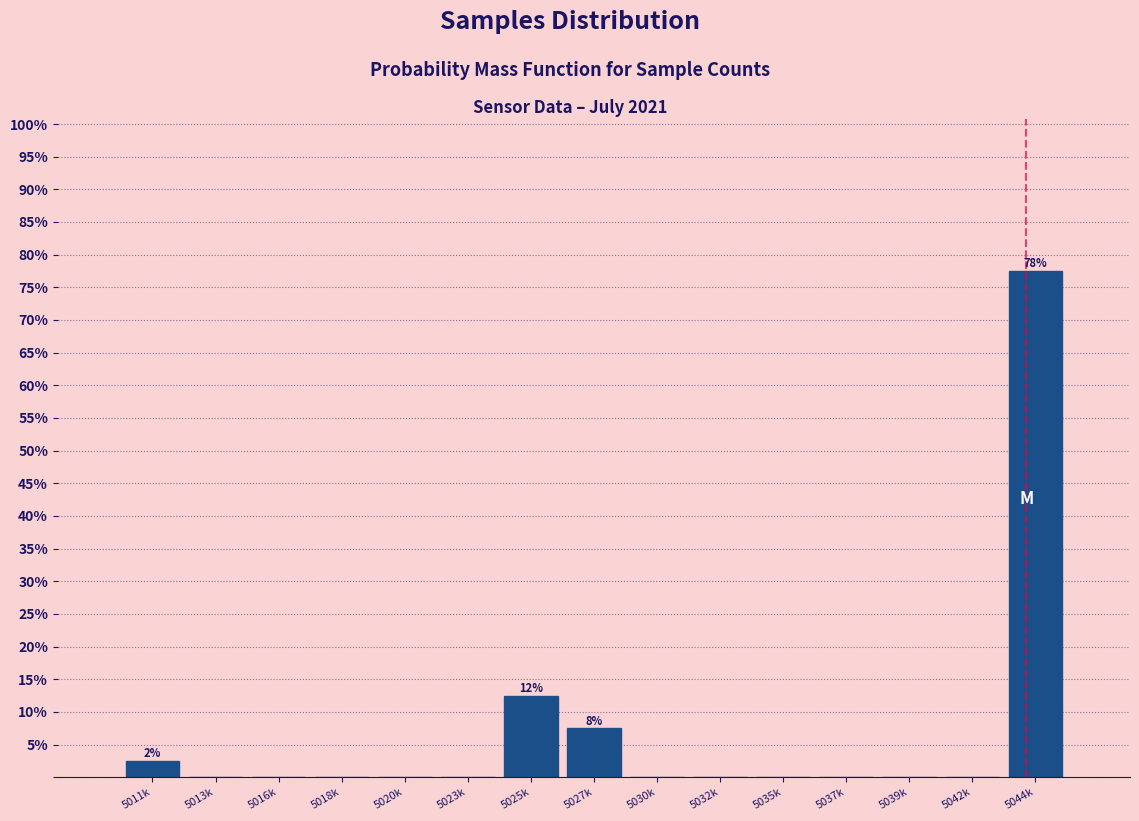

Reading left to right, what are all the values shown in this chart?

5011k=2.5	5013k=0.0	5016k=0.0	5018k=0.0	5020k=0.0	5023k=0.0	5025k=12.5	5027k=7.5	5030k=0.0	5032k=0.0	5035k=0.0	5037k=0.0	5039k=0.0	5042k=0.0	5044k=77.5